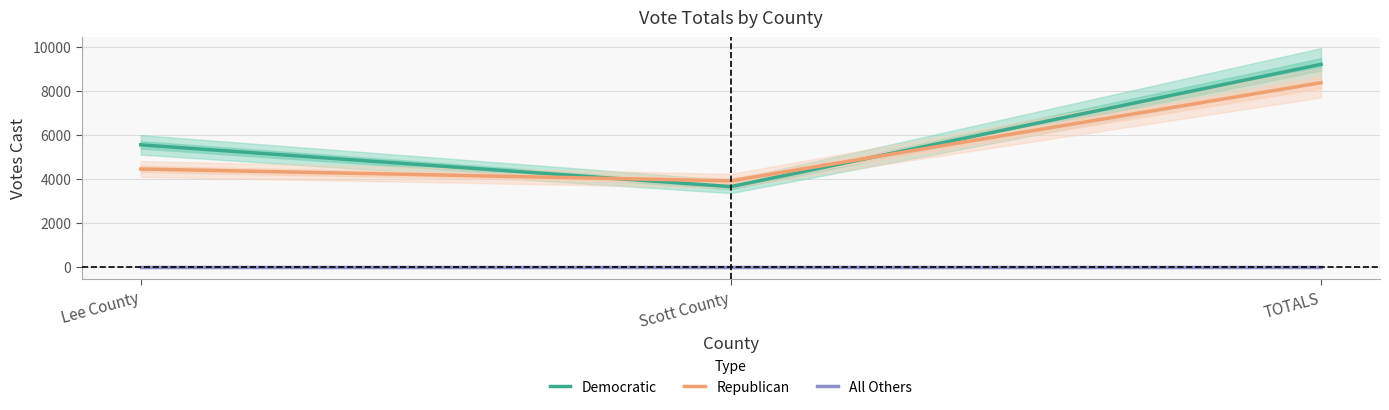

How many categories are shown in the chart?

3